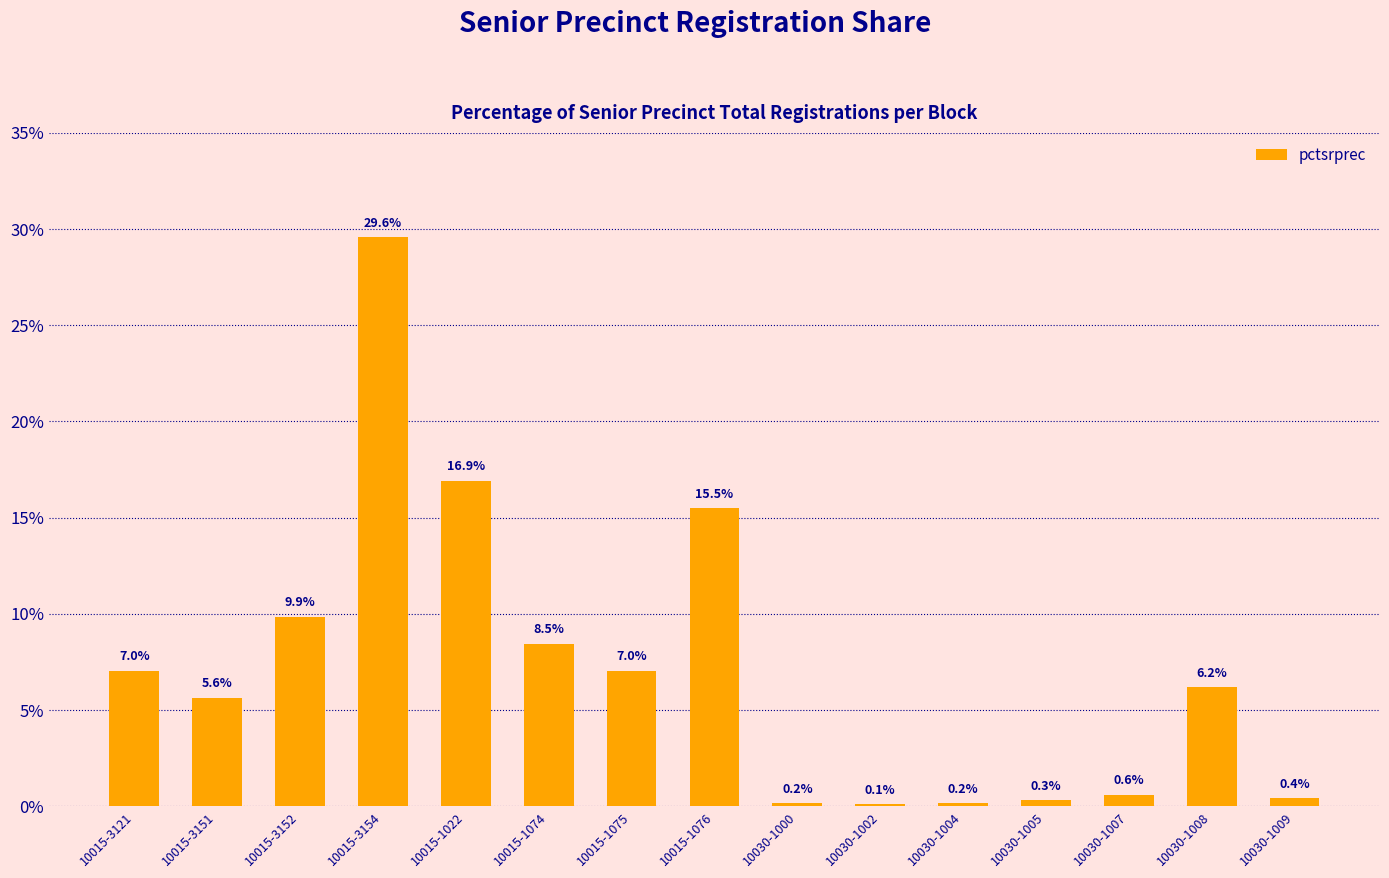

What is the sum of the values at 10015-1075 and 10015-3152?

16.9